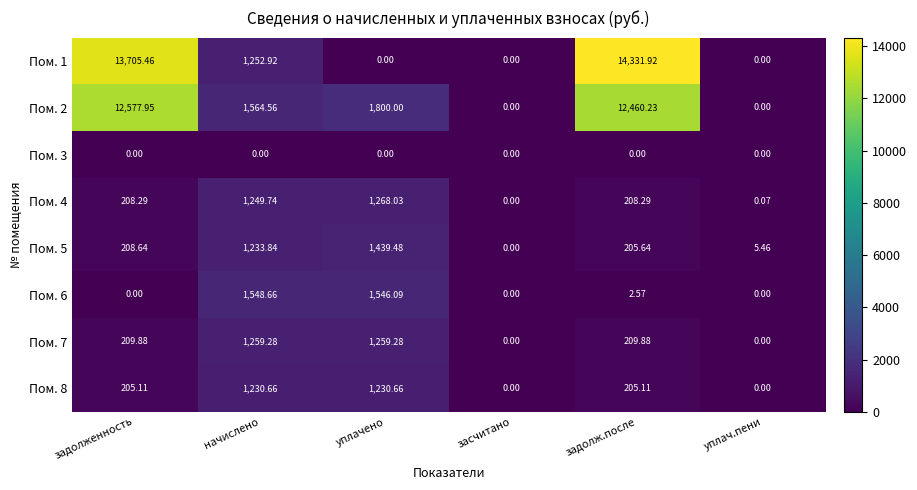

Which label corresponds to the largest value in the chart?

задолж.после